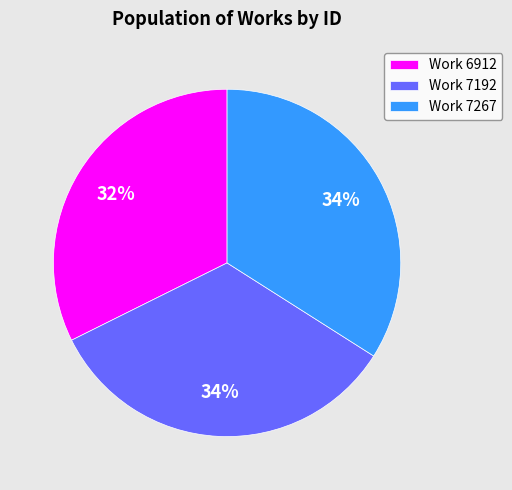

To the nearest percent, what is the average slice percentage?

33%